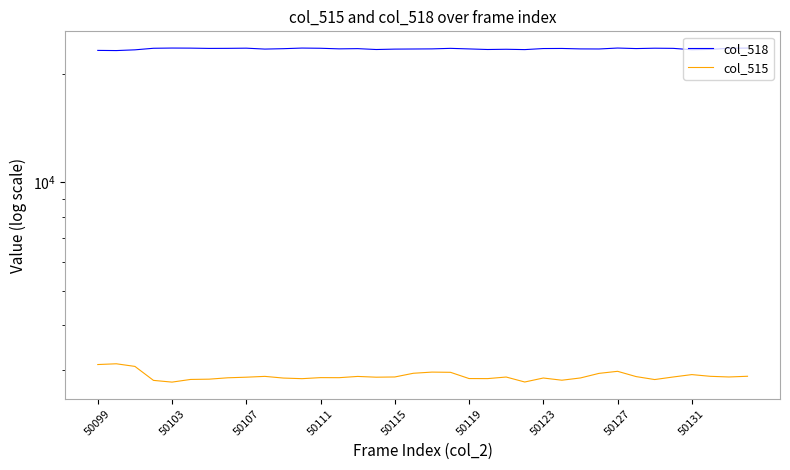

List the series in order of their overall mean, highest first.

col_518, col_515